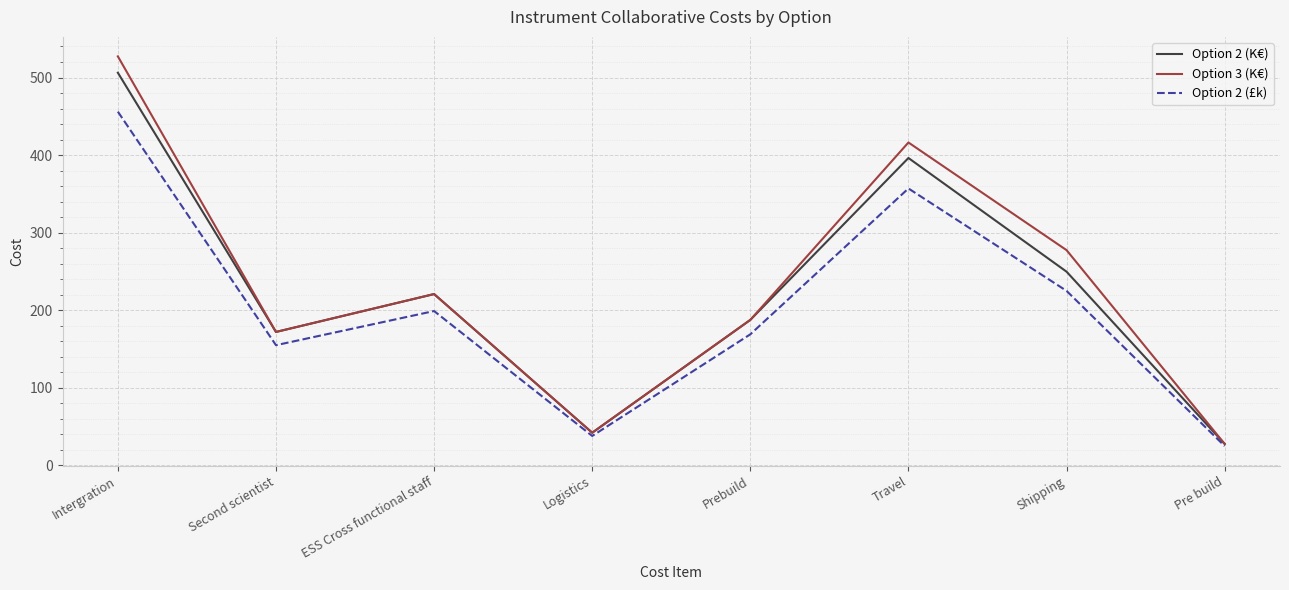

At which category is the sum across all series the highest?

Intergration